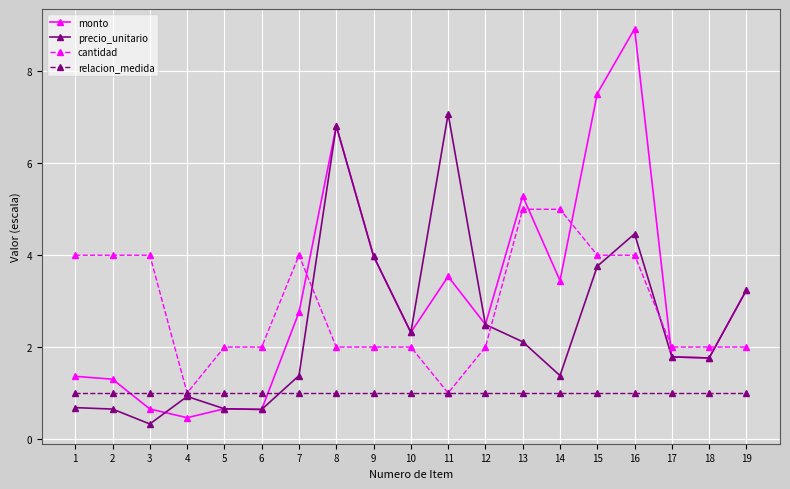

True or false: precio_unitario has more than 2 interior local peaks.

True